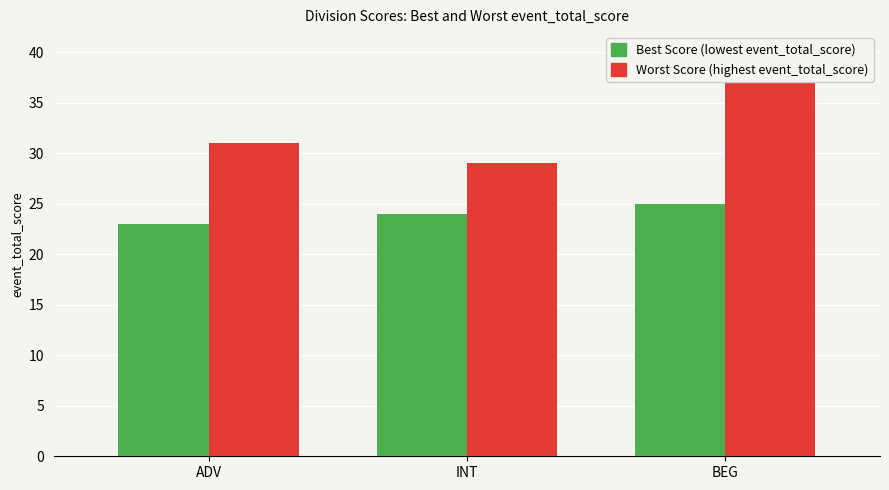

Is the value of Best Score (lowest event_total_score) at INT greater than the value of Worst Score (highest event_total_score) at ADV?

No